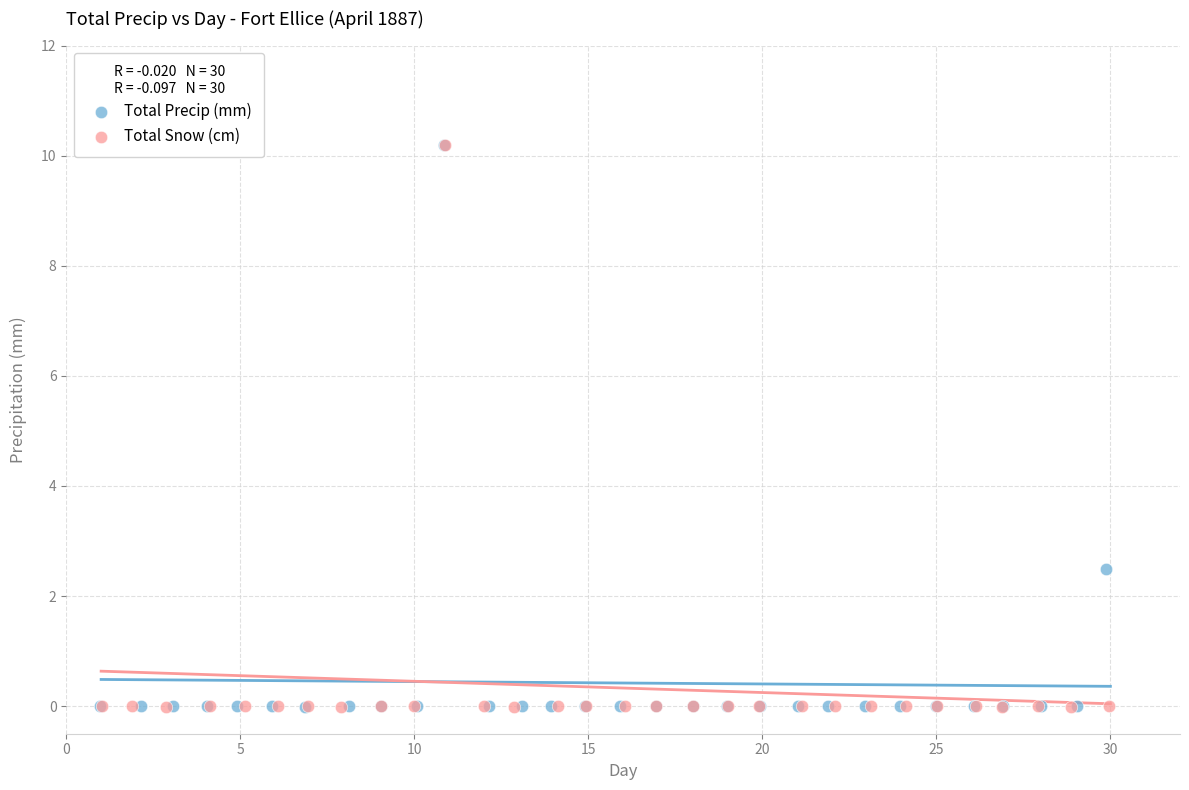

Which series has the widest spread of Y values?

Total Snow (cm)